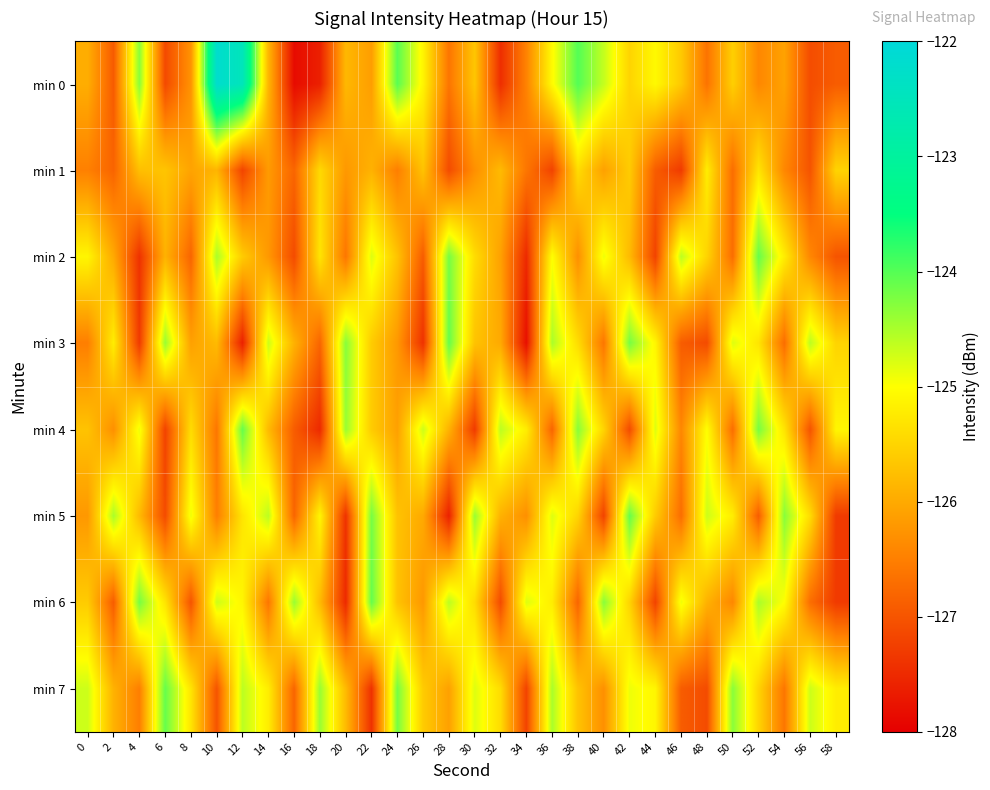

Reading right to left, transcribe all the data shown in this chart.

min 0: 58=-126.9	56=-127.1	54=-126.1	52=-126.4	50=-125.6	48=-126.6	46=-125.6	44=-125.1	42=-125.5	40=-124.6	38=-124.0	36=-125.0	34=-126.5	32=-127.4	30=-125.7	28=-126.6	26=-125.1	24=-124.0	22=-126.1	20=-125.8	18=-127.6	16=-127.9	14=-125.8	12=-122.5	10=-122.2	8=-126.3	6=-127.1	4=-124.3	2=-126.9	0=-126.0
min 1: 58=-125.5	56=-127.0	54=-126.4	52=-125.3	50=-126.7	48=-125.2	46=-127.3	44=-126.9	42=-125.6	40=-126.1	38=-125.4	36=-127.2	34=-126.6	32=-125.8	30=-126.3	28=-127.1	26=-125.7	24=-126.5	22=-125.9	20=-126.2	18=-125.4	16=-126.8	14=-126.2	12=-127.2	10=-125.9	8=-126.1	6=-125.7	4=-125.7	2=-126.8	0=-126.5
min 2: 58=-127.0	56=-126.4	54=-125.2	52=-124.1	50=-126.7	48=-125.5	46=-124.6	44=-127.2	42=-125.8	40=-124.9	38=-126.3	36=-125.0	34=-127.5	32=-126.1	30=-125.4	28=-124.2	26=-126.9	24=-125.7	22=-124.8	20=-126.6	18=-125.3	16=-127.1	14=-126.2	12=-125.6	10=-124.5	8=-126.8	6=-125.9	4=-127.4	2=-126.0	0=-125.1
min 3: 58=-125.5	56=-124.6	54=-126.7	52=-125.3	50=-124.8	48=-127.1	46=-126.9	44=-125.1	42=-124.2	40=-126.6	38=-125.4	36=-124.5	34=-127.8	32=-126.0	30=-125.7	28=-124.1	26=-127.4	24=-126.2	22=-125.6	20=-124.3	18=-126.8	16=-125.9	14=-124.7	12=-127.6	10=-125.8	8=-126.1	6=-124.4	4=-127.3	2=-125.2	0=-126.5
min 4: 58=-125.1	56=-127.0	54=-125.3	52=-124.2	50=-126.7	48=-125.0	46=-126.4	44=-124.8	42=-127.1	40=-125.5	38=-124.3	36=-126.8	34=-125.2	32=-124.6	30=-127.3	28=-125.9	26=-124.7	24=-126.1	22=-125.6	20=-124.4	18=-127.5	16=-126.9	14=-125.8	12=-124.1	10=-126.6	8=-125.4	6=-127.2	4=-124.9	2=-126.3	0=-125.7
min 5: 58=-127.3	56=-125.4	54=-124.3	52=-126.9	50=-125.2	48=-124.7	46=-126.7	44=-125.6	42=-124.1	40=-127.2	38=-125.5	36=-124.8	34=-126.3	32=-125.9	30=-124.4	28=-127.6	26=-126.0	24=-125.7	22=-124.2	20=-127.4	18=-125.1	16=-126.8	14=-124.6	12=-125.3	10=-126.5	8=-124.9	6=-127.1	4=-125.8	2=-124.5	0=-126.2
min 6: 58=-127.3	56=-126.7	54=-125.0	52=-124.5	50=-126.4	48=-125.9	46=-124.9	44=-127.2	42=-125.5	40=-124.3	38=-126.8	36=-125.2	34=-124.8	32=-127.1	30=-125.4	28=-124.6	26=-126.2	24=-125.7	22=-124.1	20=-127.5	18=-125.8	16=-124.4	14=-126.6	12=-125.1	10=-124.7	8=-127.0	6=-125.3	4=-124.2	2=-126.9	0=-125.6
min 7: 58=-125.2	56=-124.7	54=-126.6	52=-125.5	50=-124.3	48=-127.1	46=-126.9	44=-125.1	42=-124.9	40=-126.3	38=-125.7	36=-124.5	34=-127.2	32=-125.4	30=-124.8	28=-126.1	26=-125.6	24=-124.2	22=-127.4	20=-125.8	18=-124.4	16=-126.8	14=-125.2	12=-124.6	10=-127.0	8=-125.3	6=-124.1	4=-126.5	2=-125.9	0=-124.7